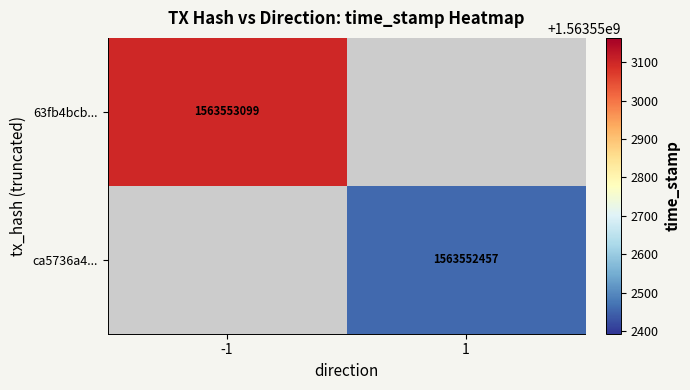

How many distinct data groups are displayed?

2